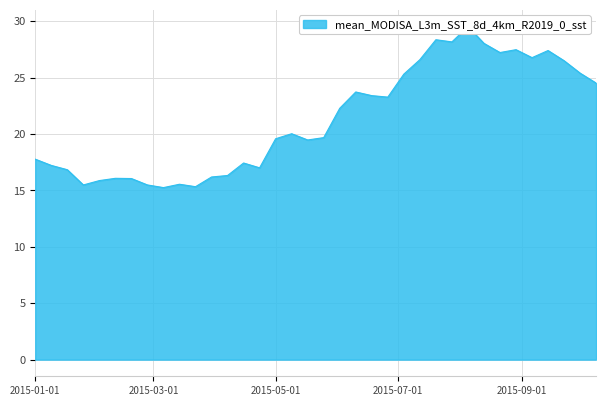

Reading left to right, transcribe all the data shown in this chart.

2015-01-01=17.8	2015-01-09=17.2	2015-01-17=16.8	2015-01-25=15.5	2015-02-02=15.9	2015-02-10=16.1	2015-02-18=16.1	2015-02-26=15.5	2015-03-06=15.3	2015-03-14=15.6	2015-03-22=15.3	2015-03-30=16.2	2015-04-07=16.3	2015-04-15=17.4	2015-04-23=17.0	2015-05-01=19.6	2015-05-09=20.0	2015-05-17=19.5	2015-05-25=19.7	2015-06-02=22.3	2015-06-10=23.7	2015-06-18=23.4	2015-06-26=23.3	2015-07-04=25.3	2015-07-12=26.6	2015-07-20=28.4	2015-07-28=28.2	2015-08-05=29.5	2015-08-13=28.0	2015-08-21=27.2	2015-08-29=27.5	2015-09-06=26.8	2015-09-14=27.4	2015-09-22=26.5	2015-09-30=25.4	2015-10-08=24.5